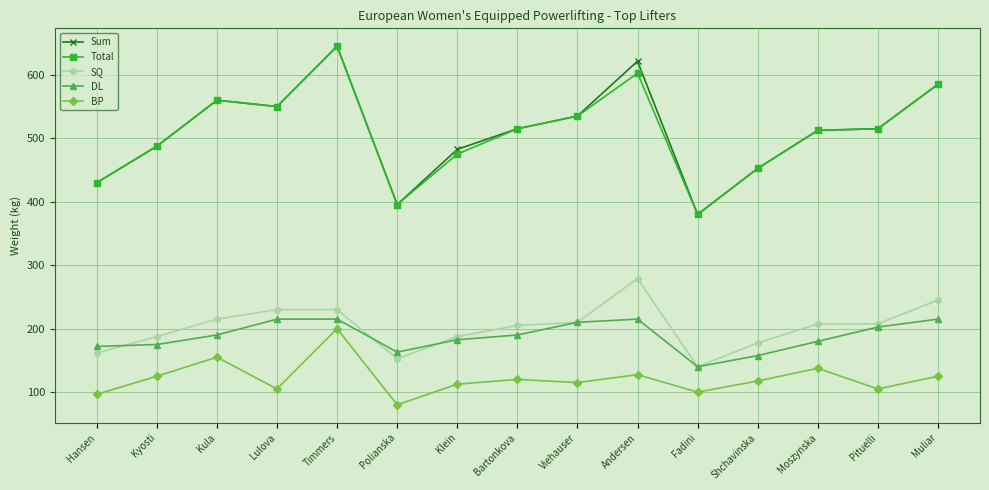

Reading left to right, list all the values displayed in this chart.

Sum: 430.0	487.5	560.0	550.0	645.0	395.5	482.5	515.0	535.0	621.5	380.0	452.5	512.5	515.0	585.0
Total: 430.0	487.5	560.0	550.0	645.0	395.5	475.0	515.0	535.0	602.5	380.0	452.5	512.5	515.0	585.0
SQ: 161.5	187.5	215.0	230.0	230.0	152.5	187.5	205.0	210.0	279.0	140.0	177.5	207.5	207.5	245.0
DL: 172.0	175.0	190.0	215.0	215.0	163.0	182.5	190.0	210.0	215.0	140.0	157.5	180.0	202.5	215.0
BP: 96.5	125.0	155.0	105.0	200.0	80.0	112.5	120.0	115.0	127.5	100.0	117.5	137.5	105.0	125.0